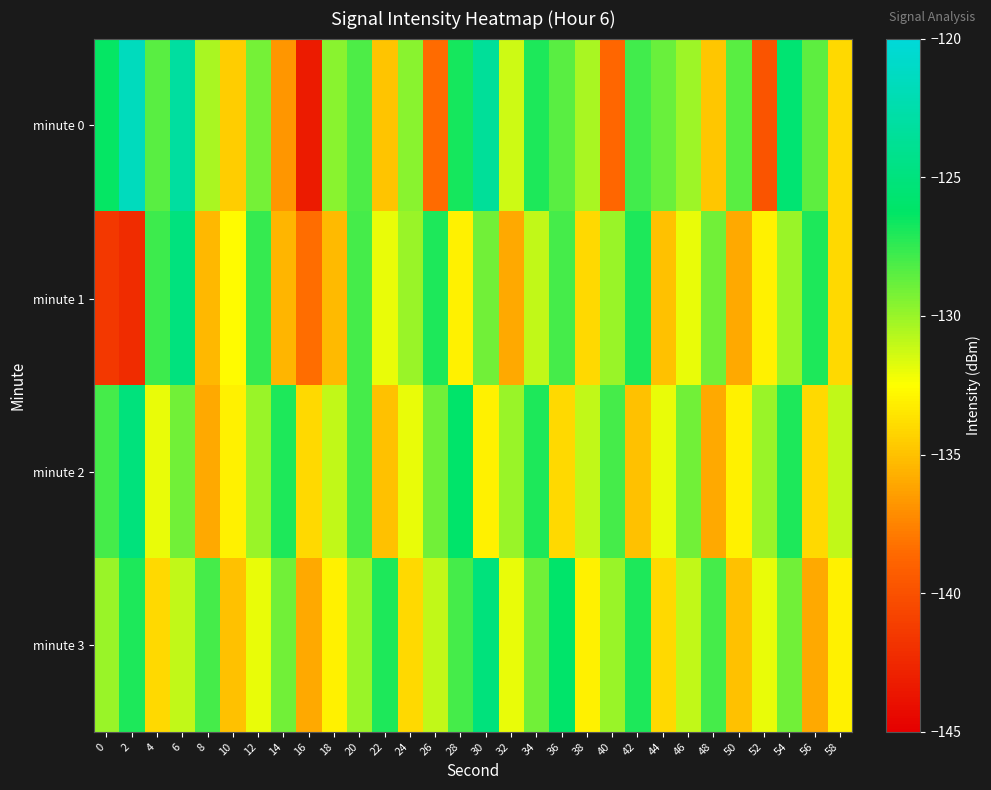

Which category has the lowest value across all series?

16